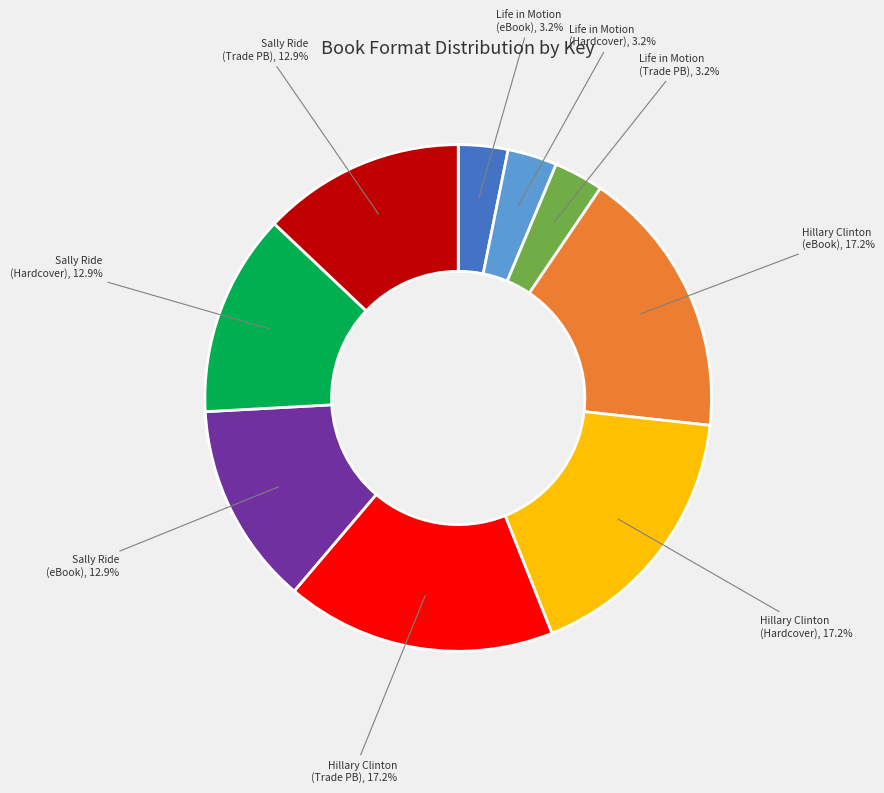

Does any single category account for the majority?

No